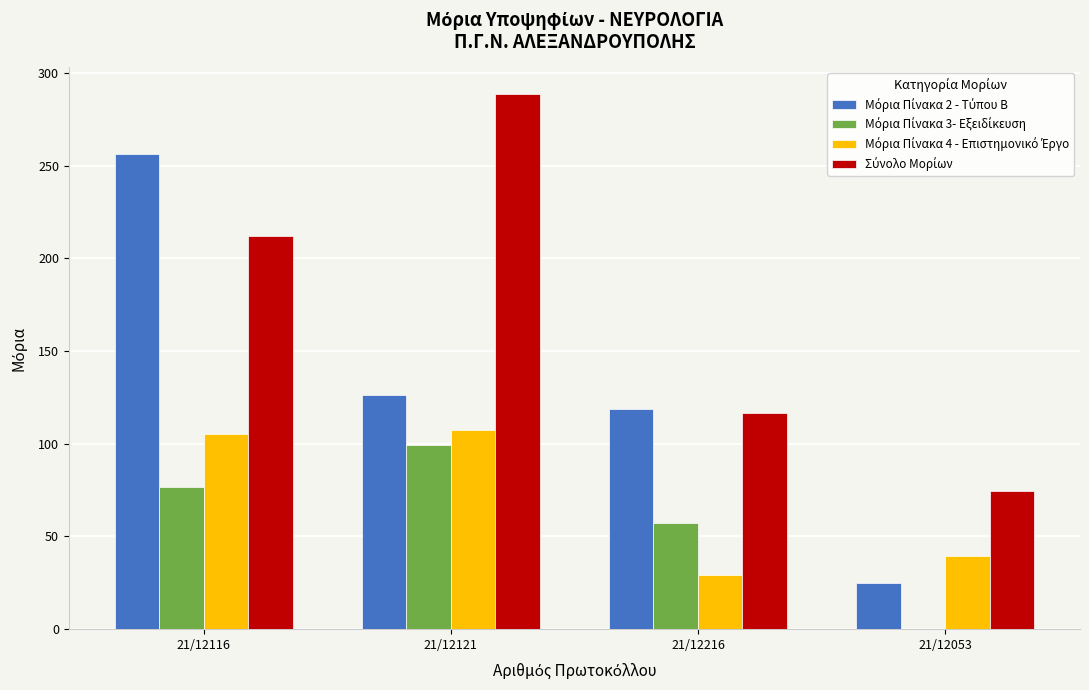

What is the total value across all series at 21/12121?

622.0